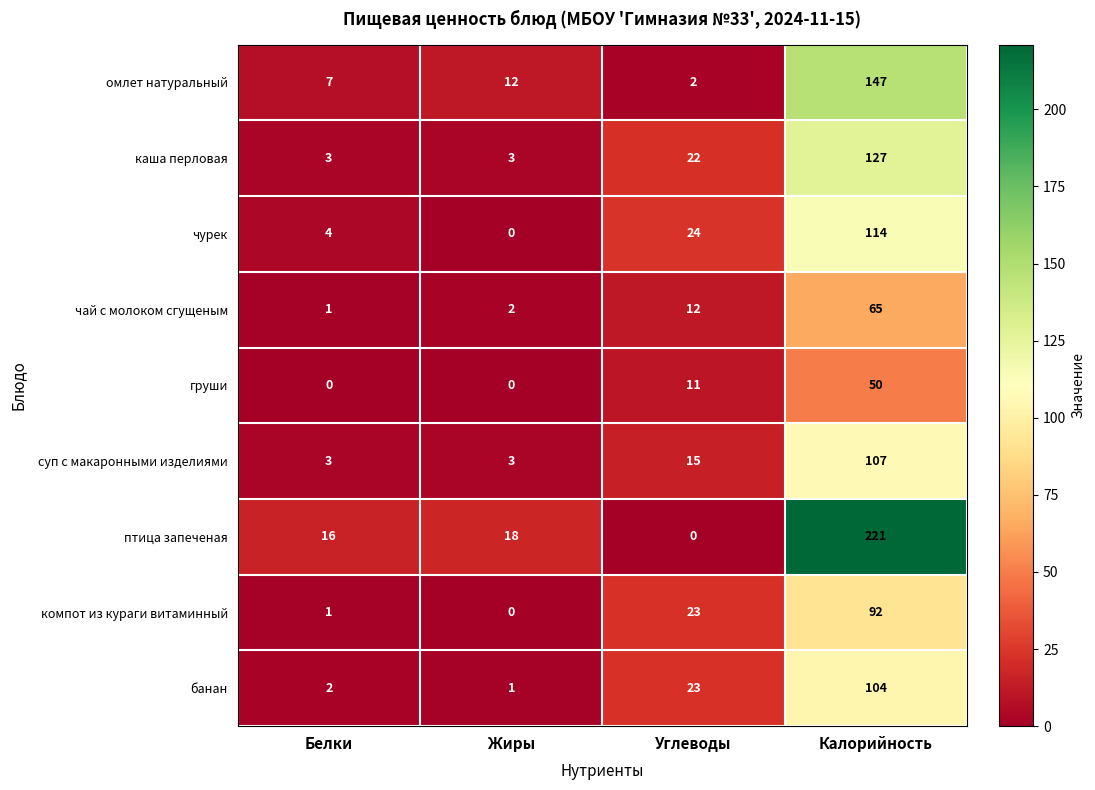

How many series are shown in this chart?

9